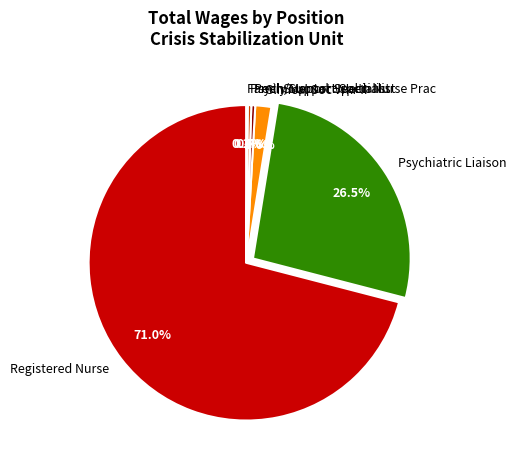

What is the largest slice in the pie chart?

Registered Nurse